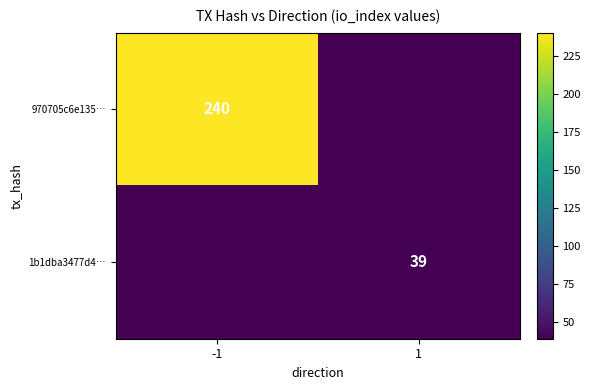

Is it true that 1b1dba3477d4… equals 39 at 1?

True